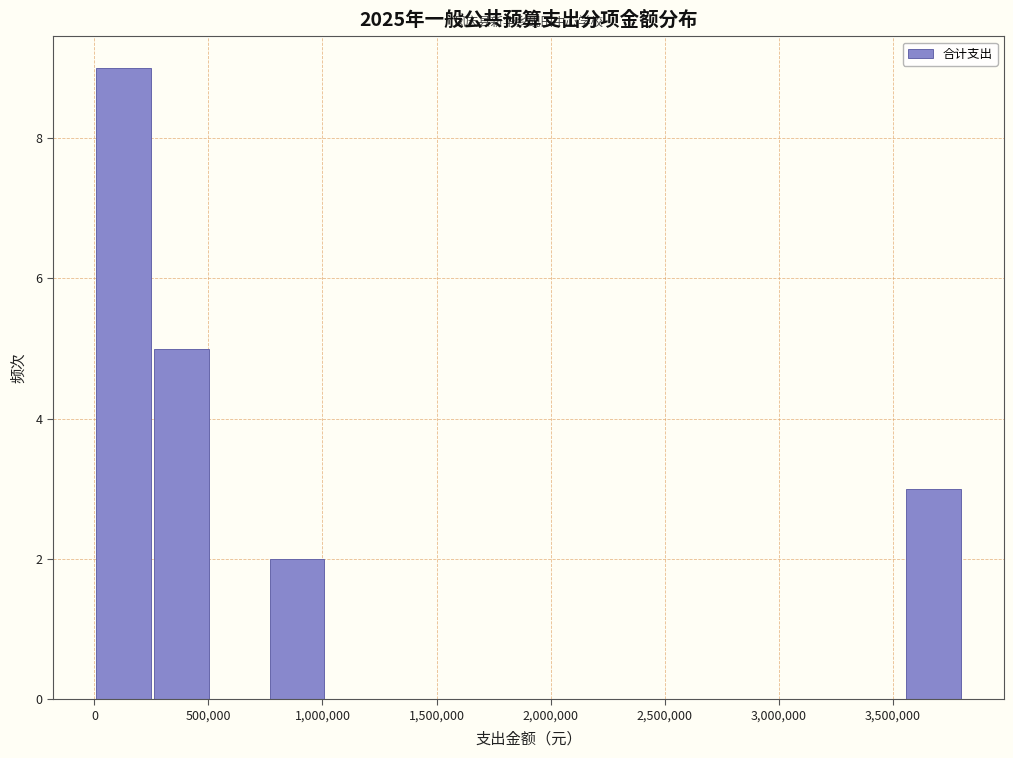

What is the height of the bar covering 750000 to 1000000 on the x-axis? Neither the bar edges nor the heights are printed on the chart, so give them approximately, as read against the axes.

2